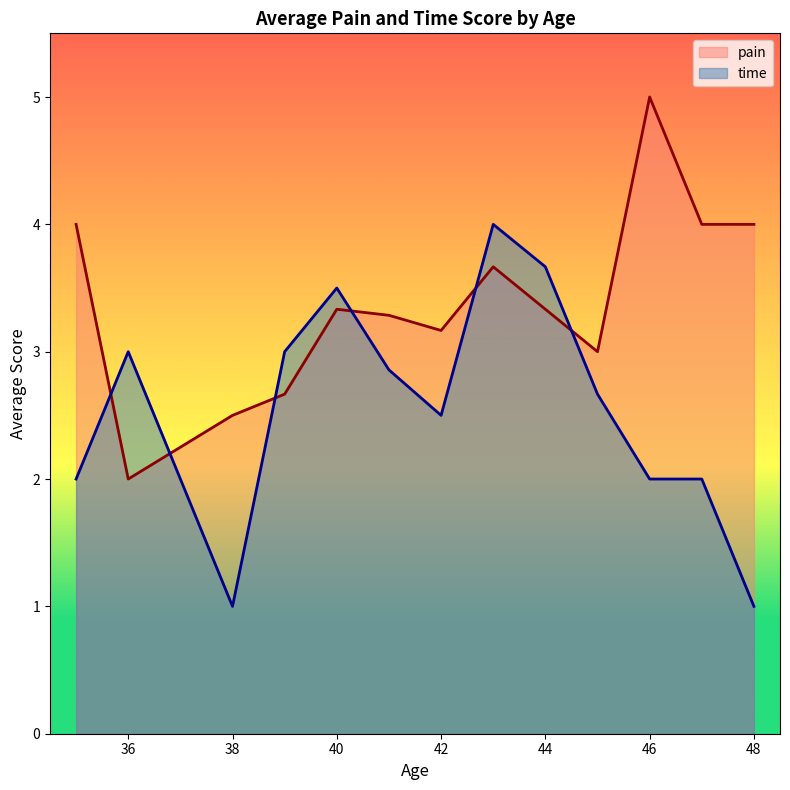

What is the maximum value for pain?

5.0